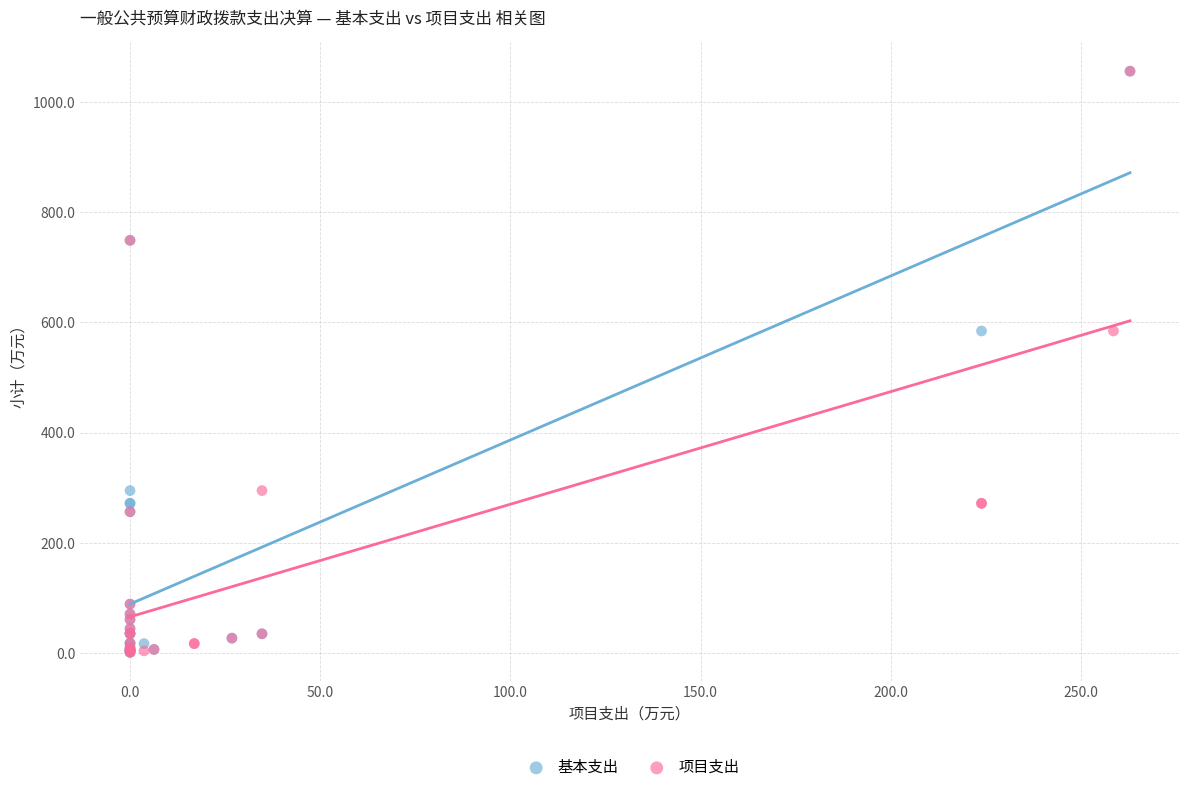

What are all the series names shown in the legend?

基本支出, 项目支出